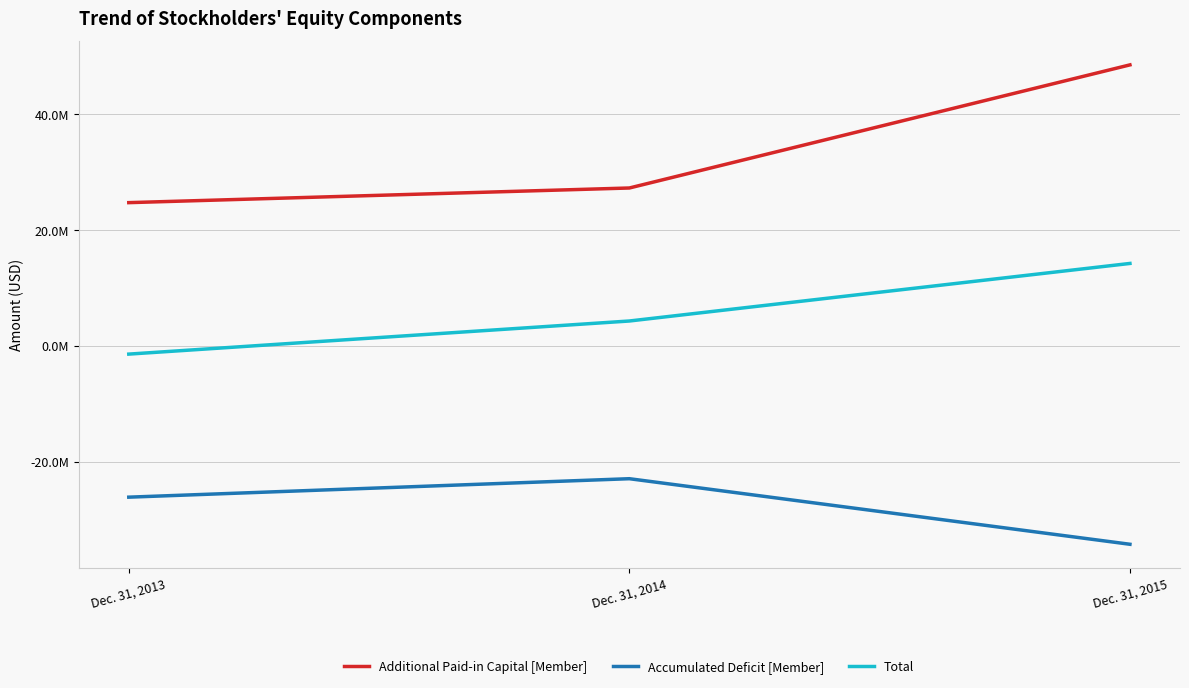

What are all the series names shown in the legend?

Additional Paid-in Capital [Member], Accumulated Deficit [Member], Total